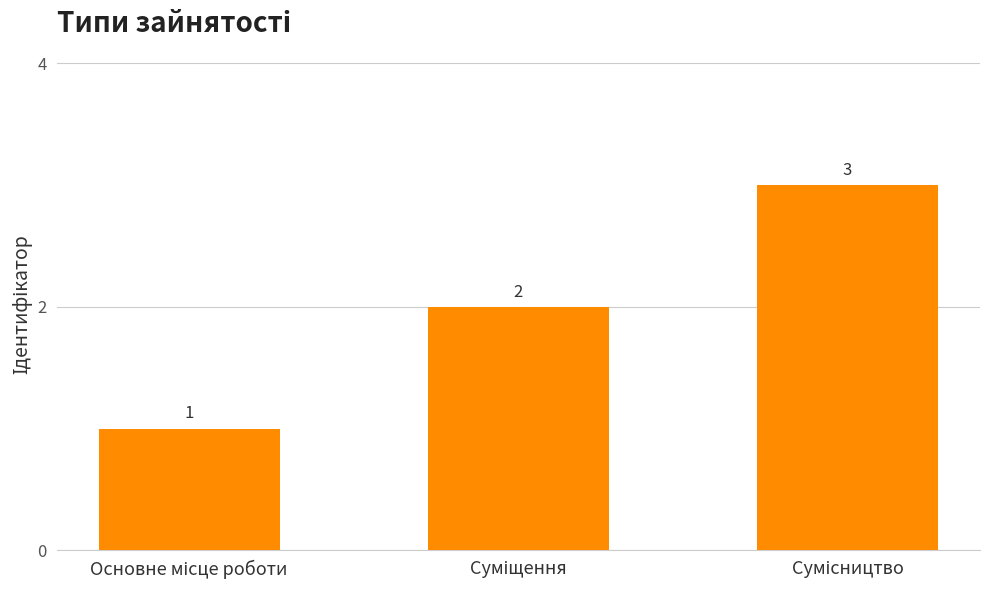

Are the bars horizontal?

No